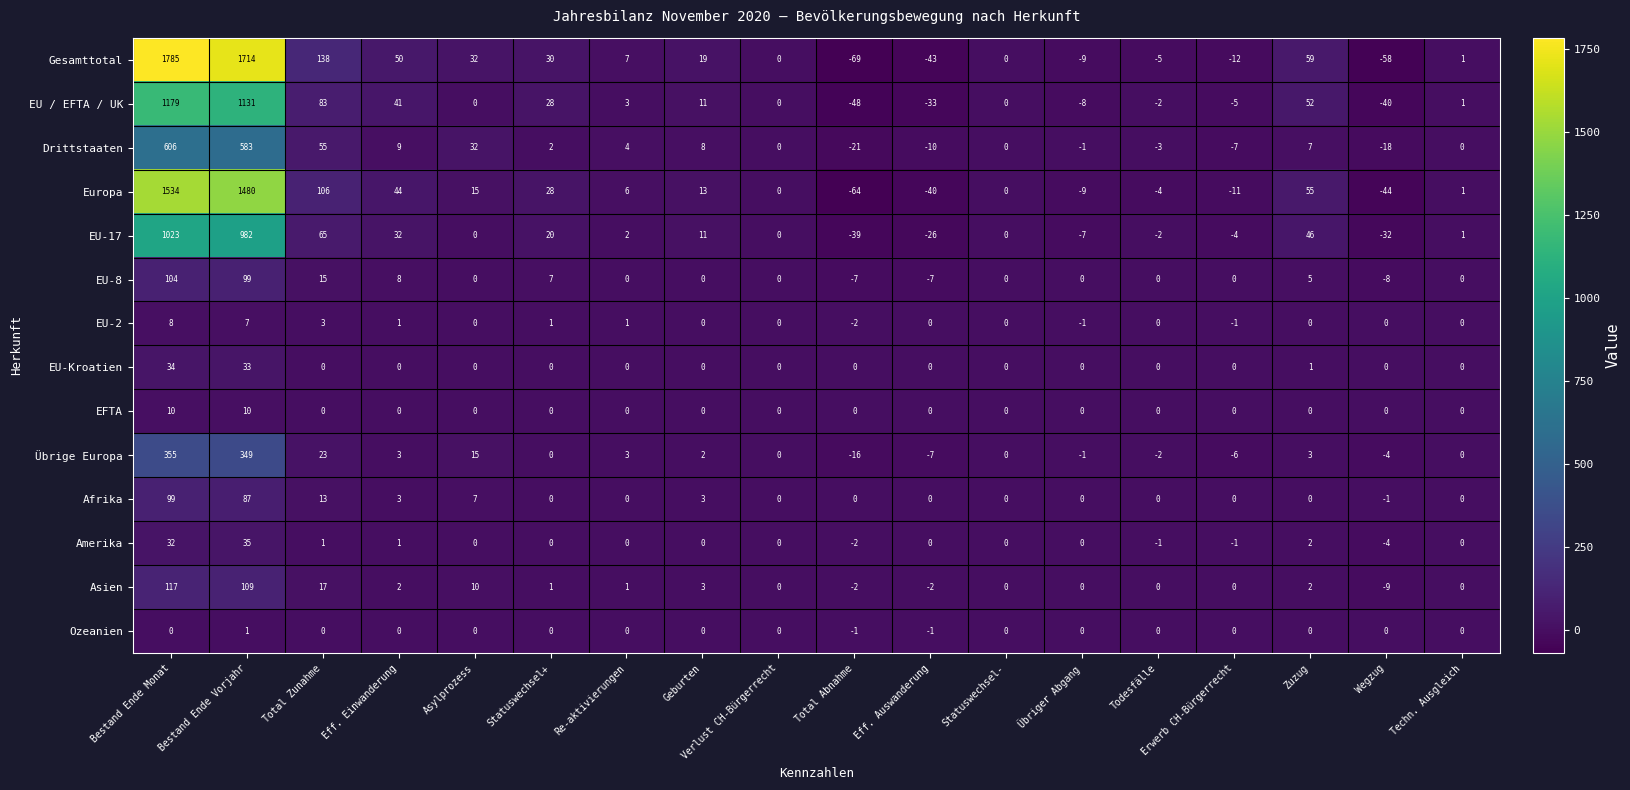

Which label corresponds to the smallest value in the chart?

Total Abnahme